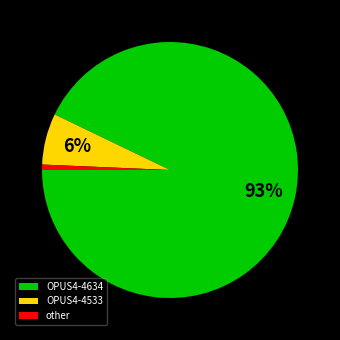

Count the number of slices in the pie.

3